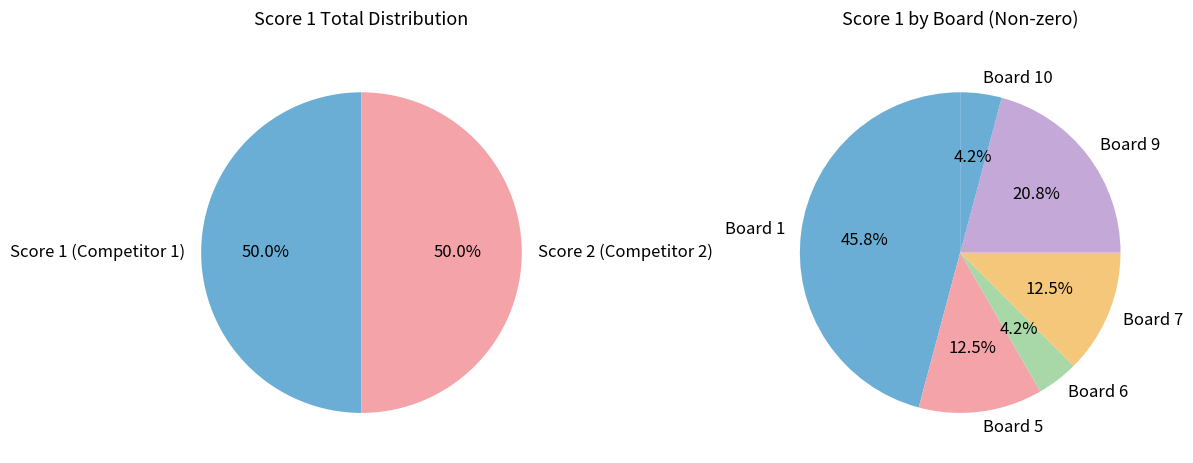

The 2 slice represents 50% of the pie. True or false?

True